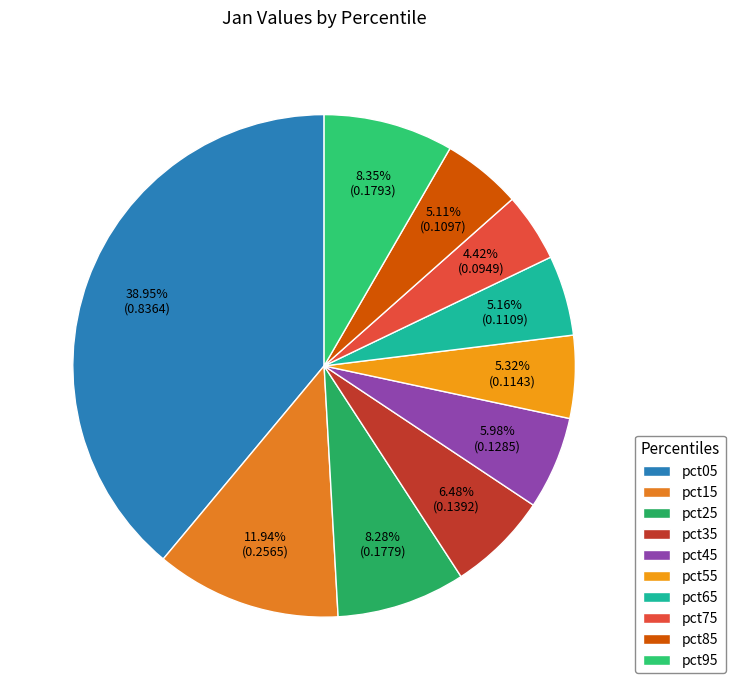

To the nearest percent, what percentage of the pie is pct15?

12%